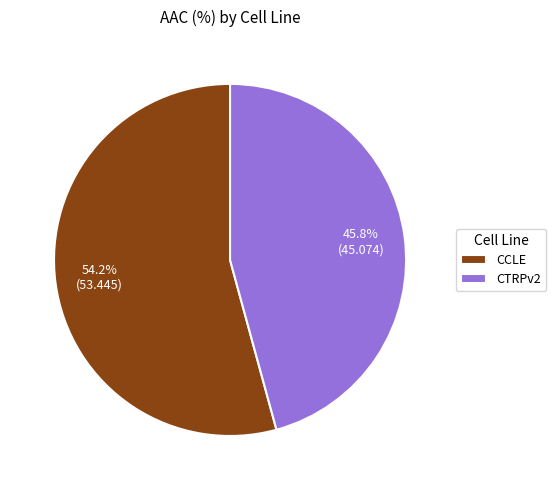

Approximately how many times larger is the value at CTRPv2 compared to CCLE?

0.8